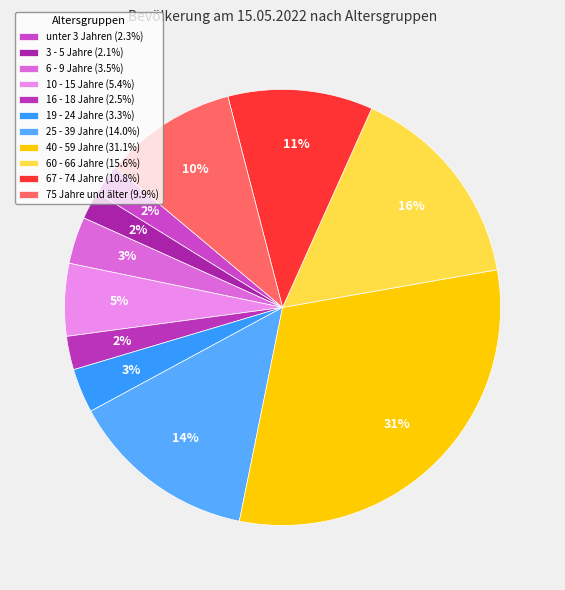

Which has a higher value, 60 - 66 Jahre or 75 Jahre und älter?

60 - 66 Jahre